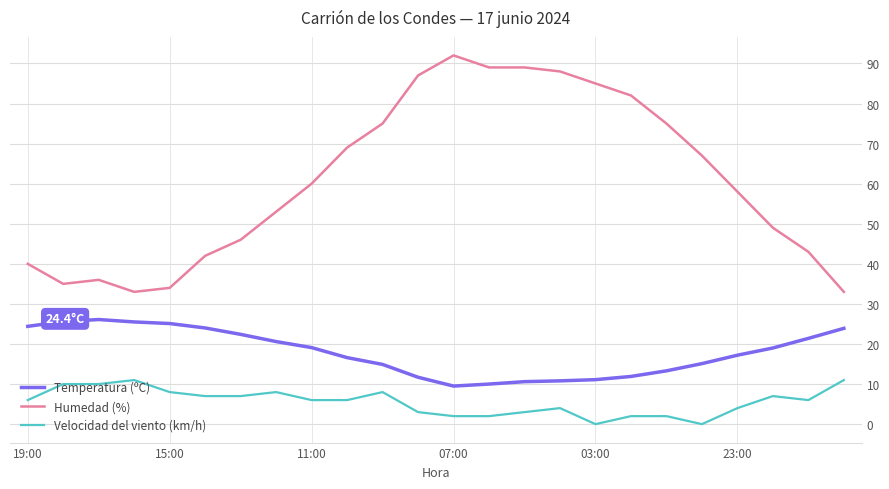

Which series has the largest total across all categories?

Humedad (%)